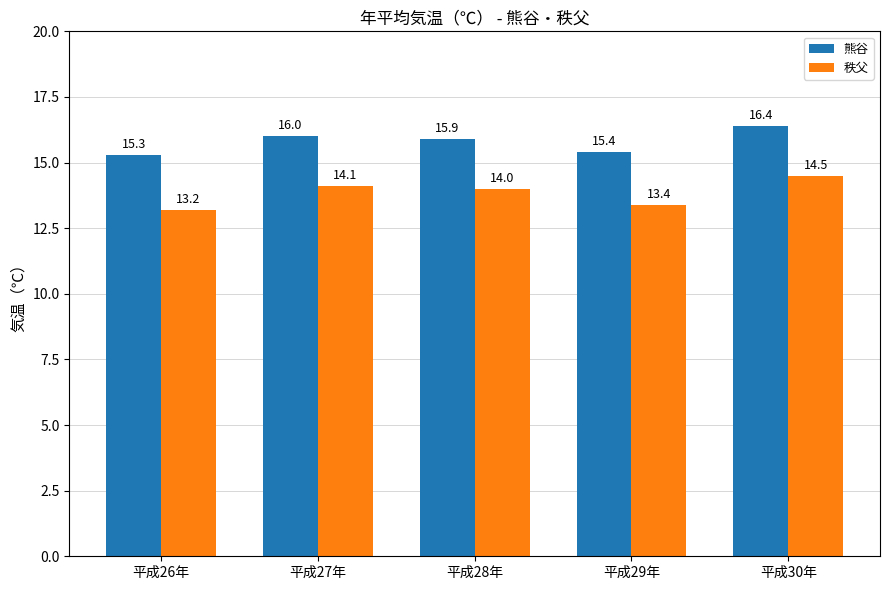

Rank the series by their maximum value, from highest to lowest.

熊谷, 秩父